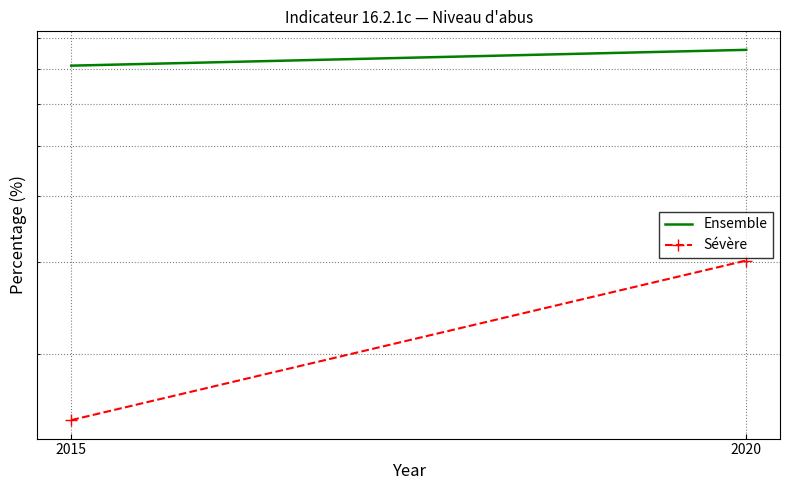

What is the difference between the highest and lowest values at 2015?

56.0